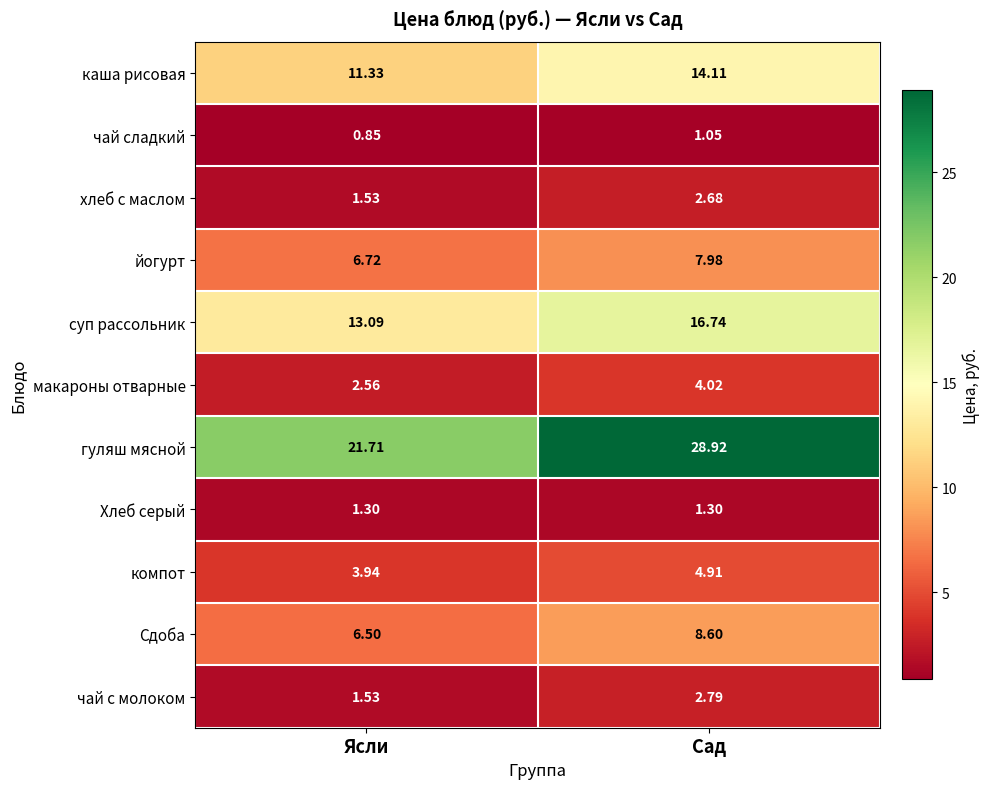

Which category has the highest value across all series?

Сад